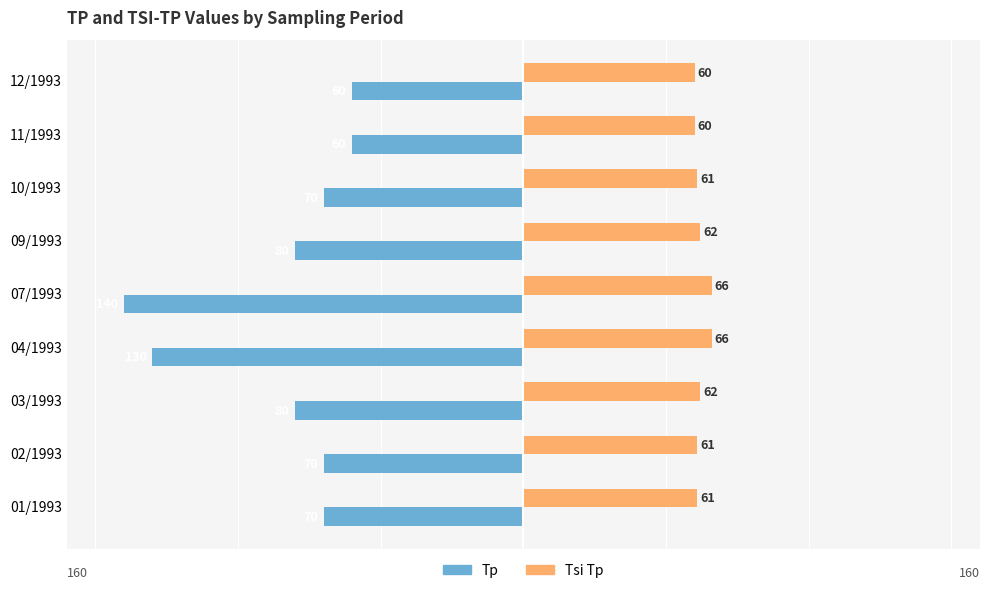

At 09/1993, list the series in order from largest to smallest.

Tsi Tp, Tp